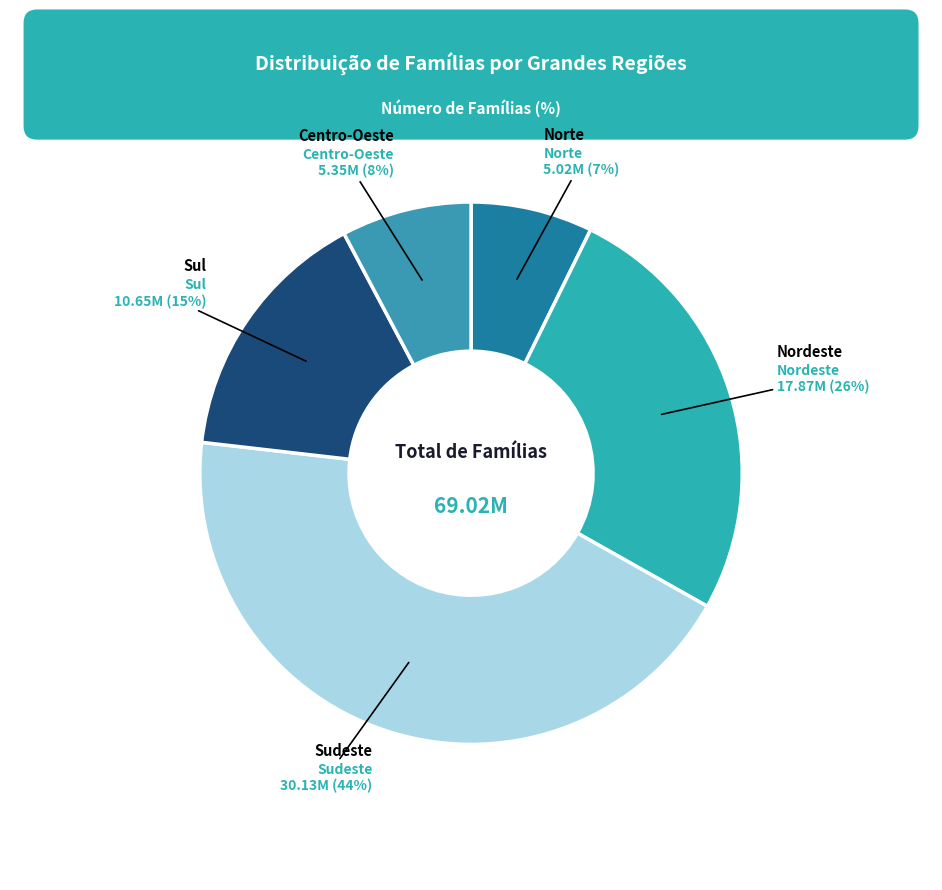

Is there a majority slice in this chart?

No